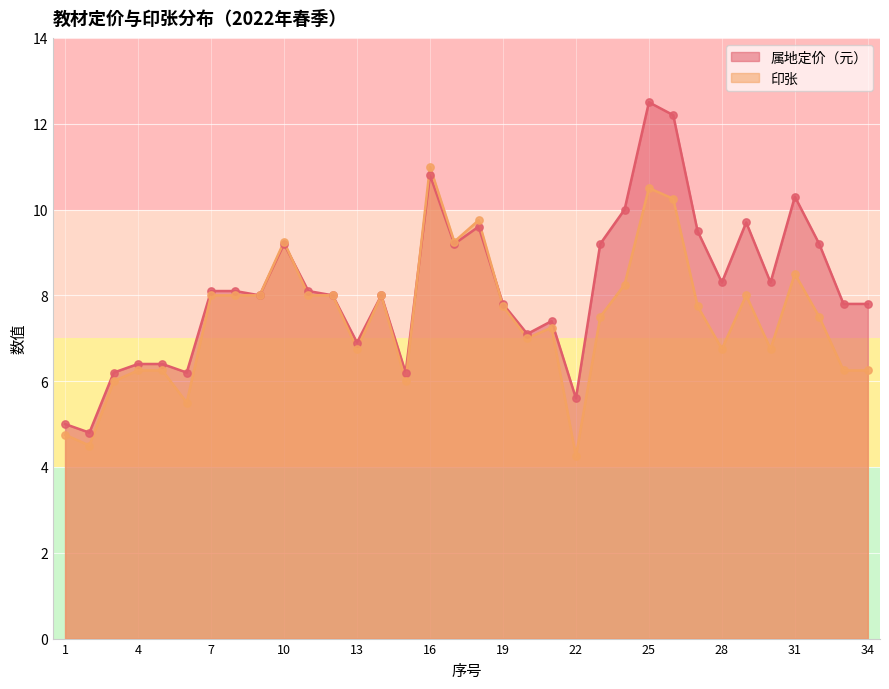

What is the total value across all series at 21?

14.7